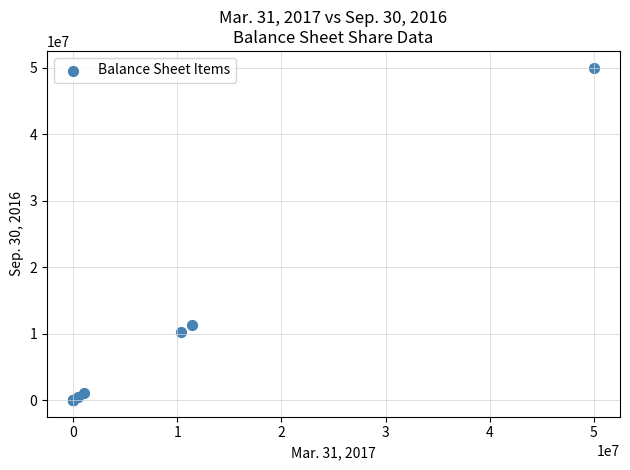

What Y value in the scatter plot is closest to 25000000?

11330151.0